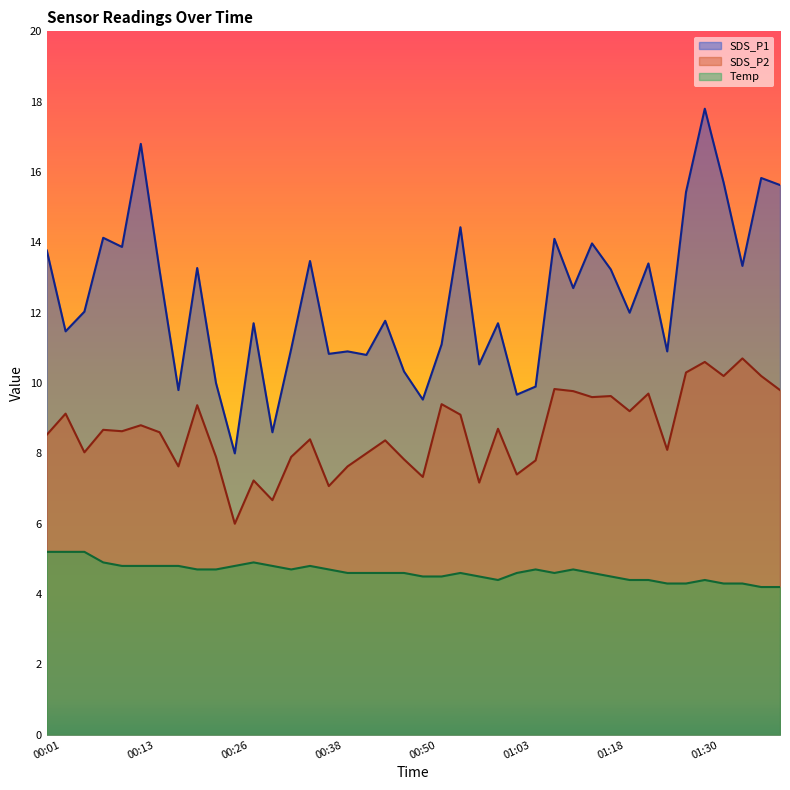

What are all the series names shown in the legend?

SDS_P1, SDS_P2, Temp